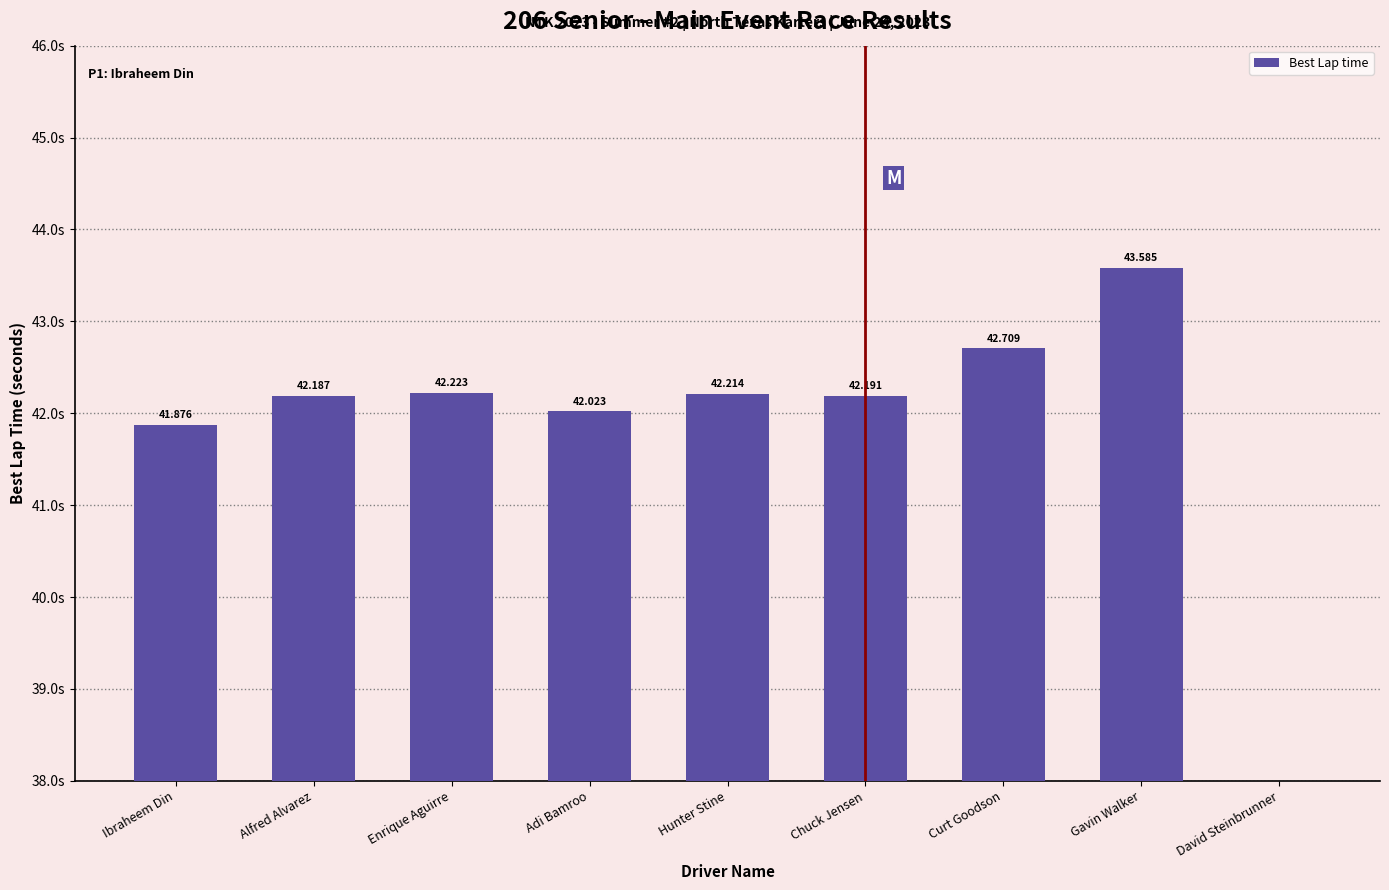

What is the greatest value displayed?

43.6